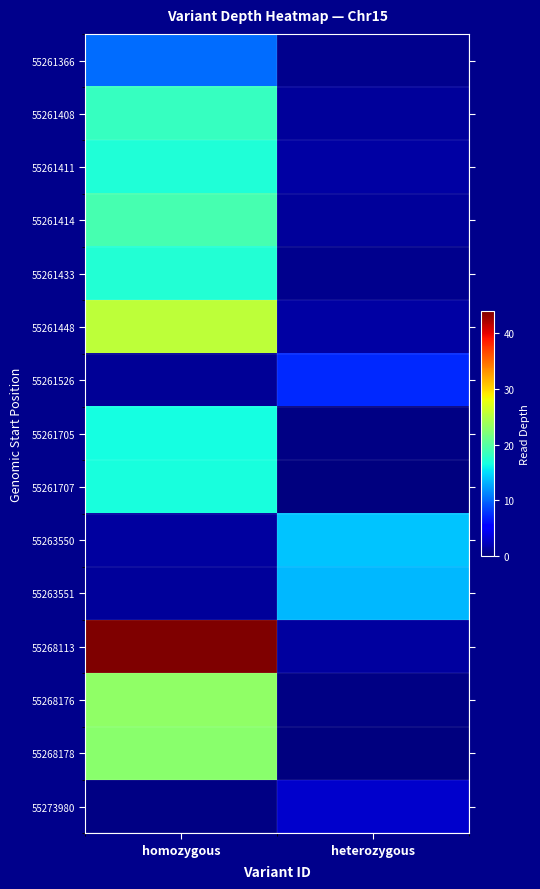

What is the total value across all series at heterozygous?

46.3